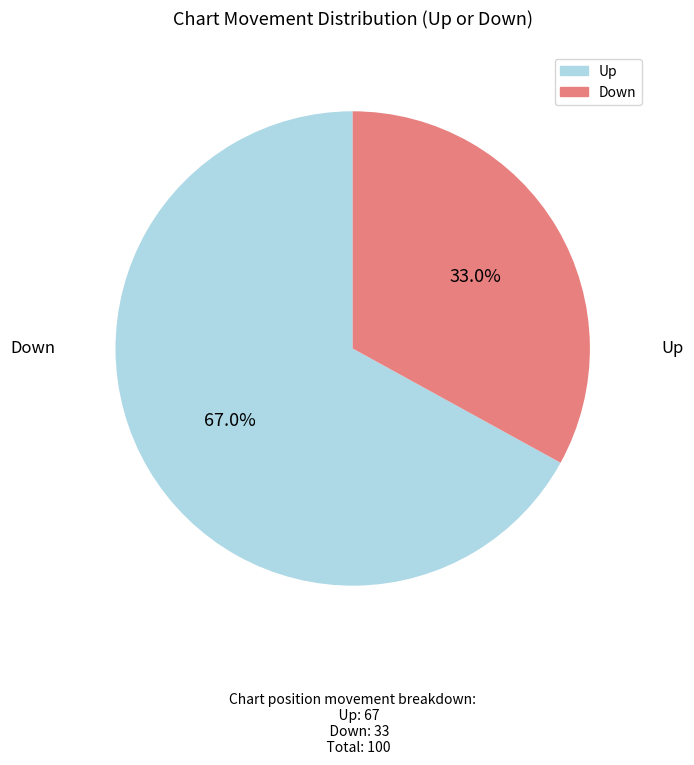

Is there any slice that represents more than half of the pie?

Yes